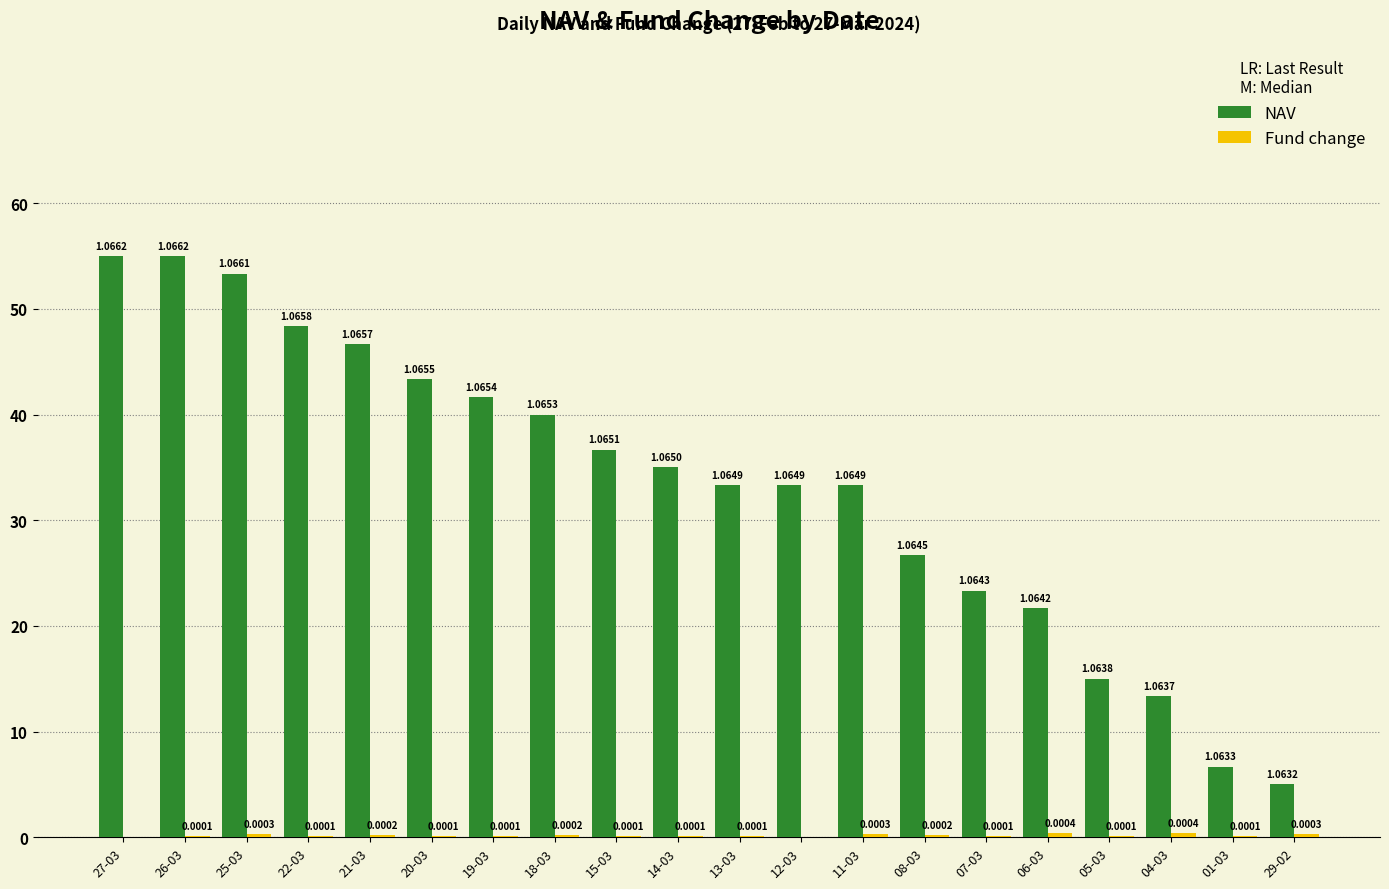

What is the difference between the highest and lowest values at 05-03?

14.9